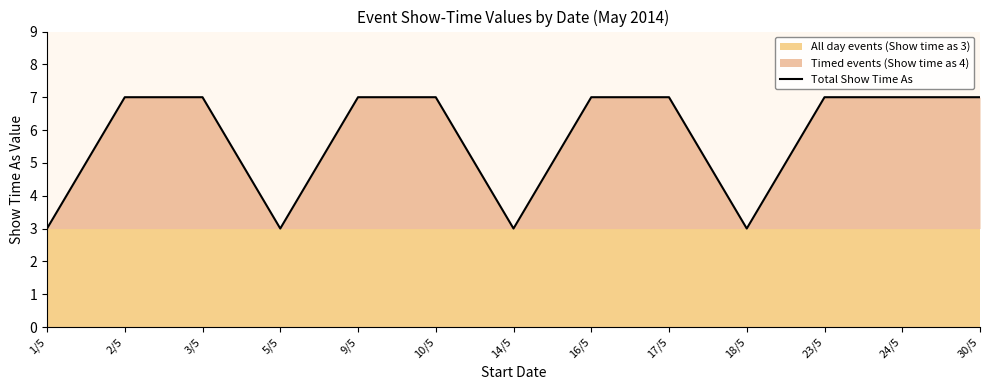

What position from the right is 24/5?

2